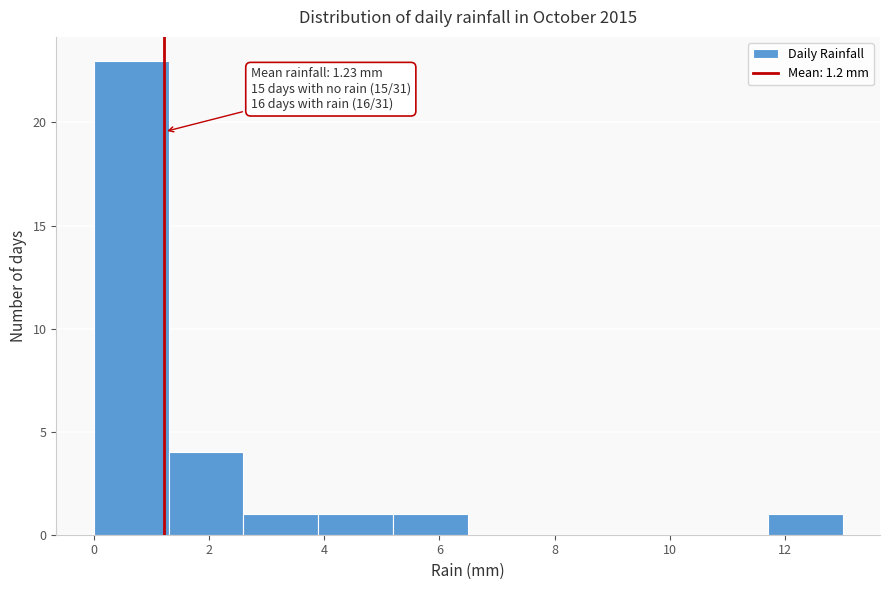

Which range on the x-axis has the tallest bar?

0.0 to 1.3